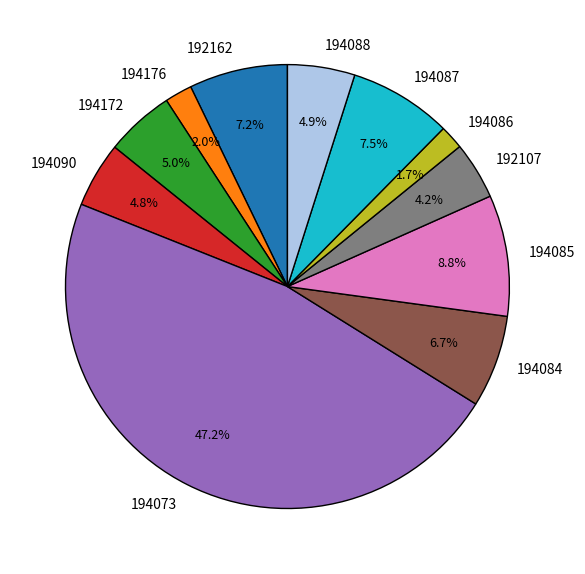

Between 194087 and 194088, which is larger?

194087